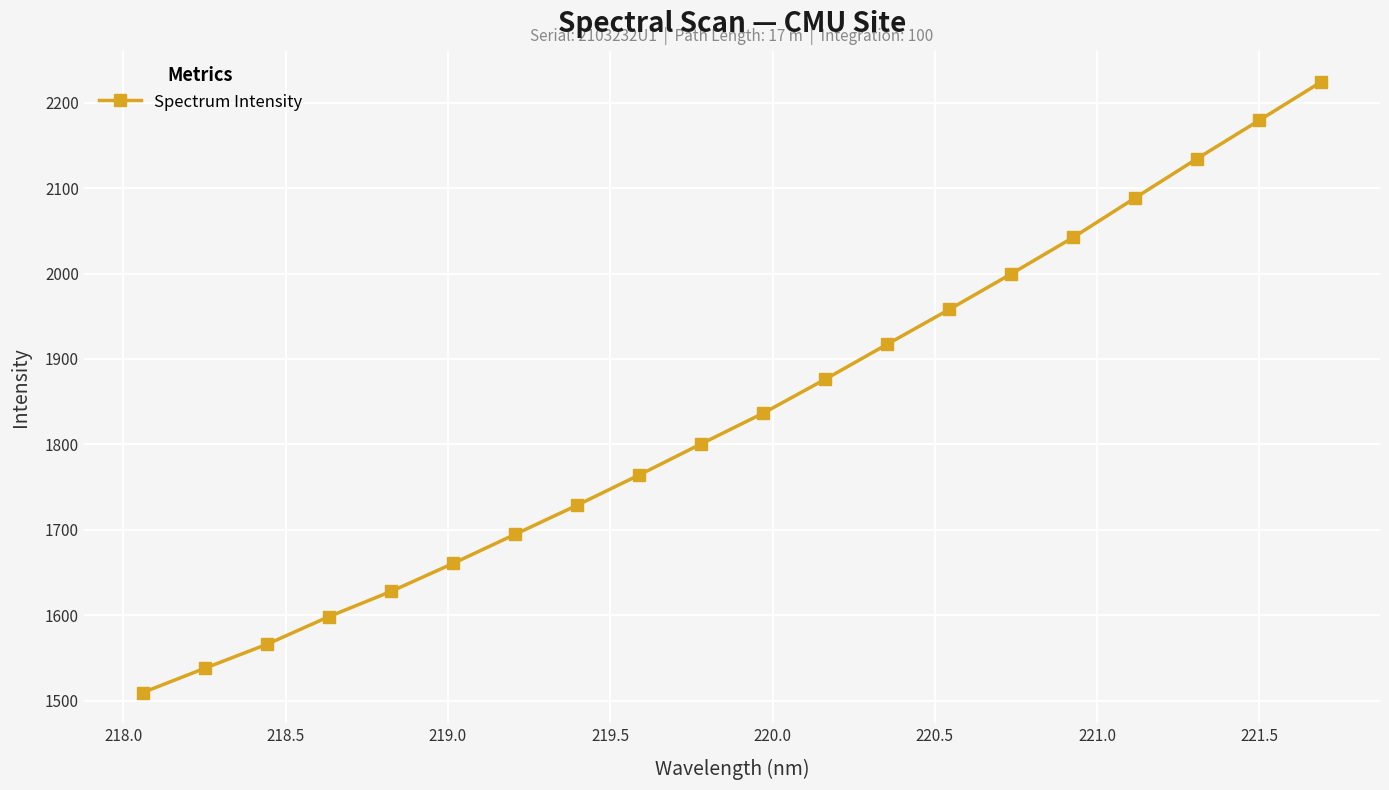

What is the difference between the maximum and minimum values?

714.9